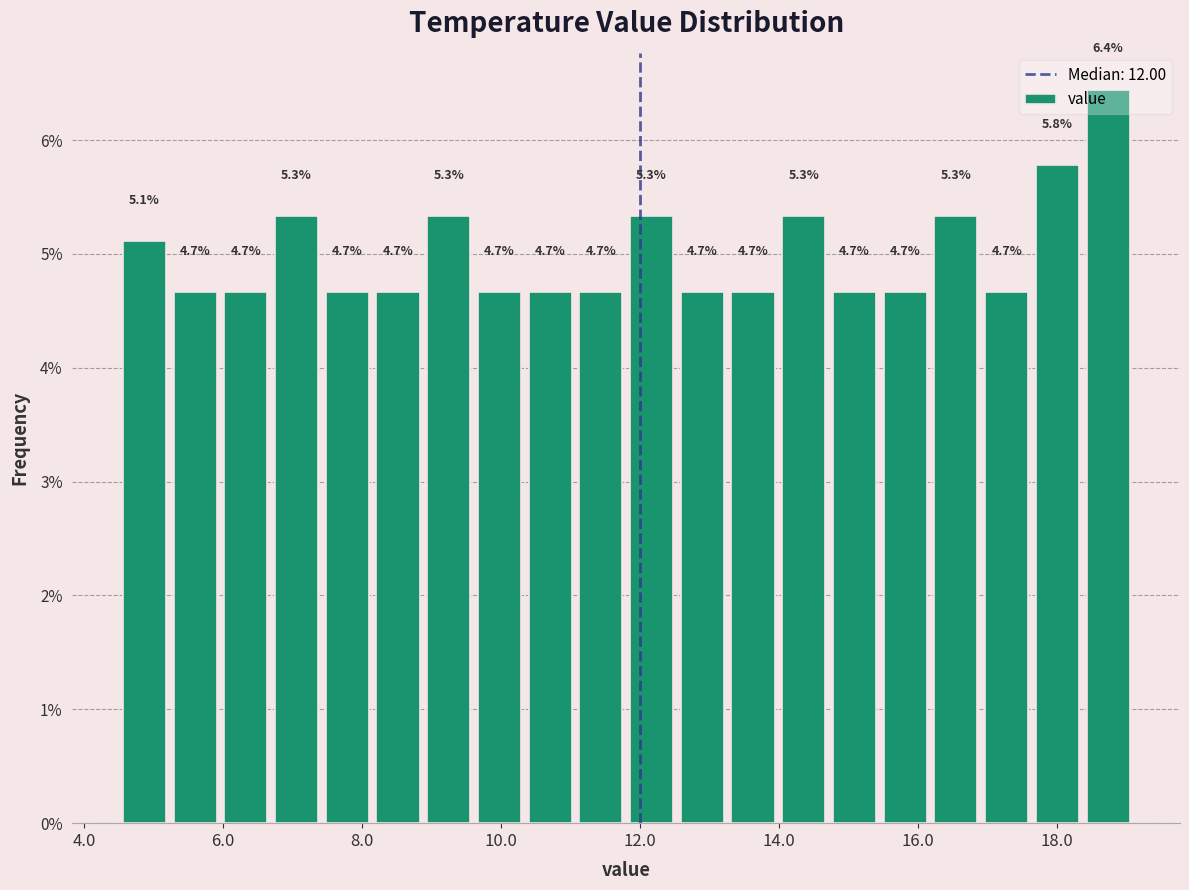

Read against the x-axis, roughly where is the centre of the tallest bar?

18.8